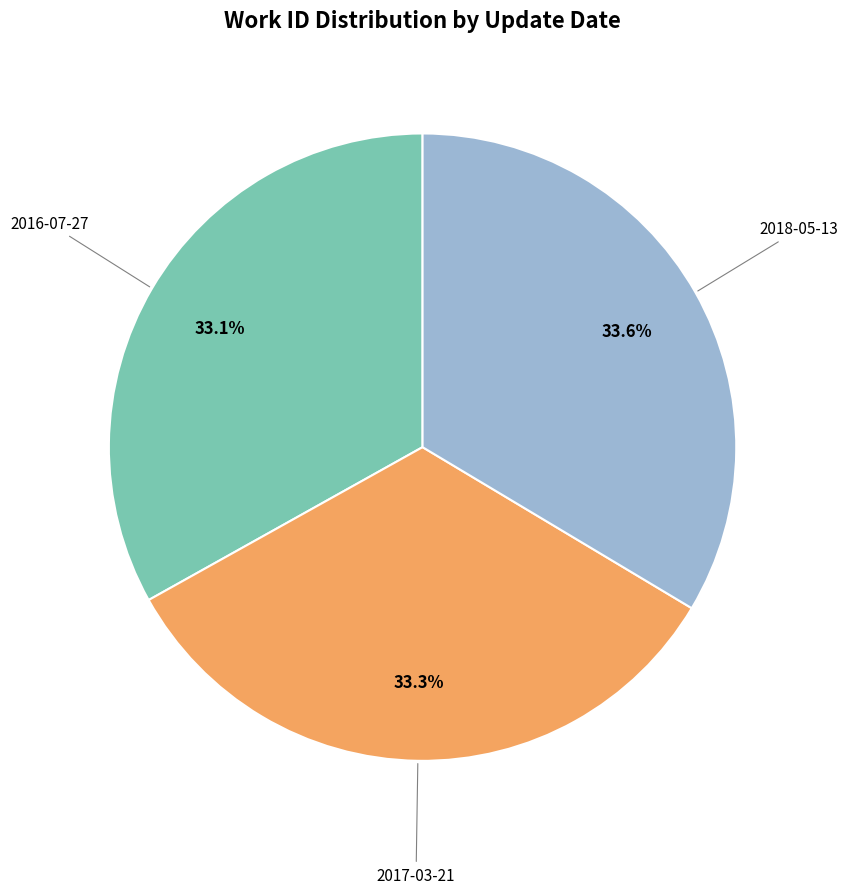

Is there any slice that represents more than half of the pie?

No